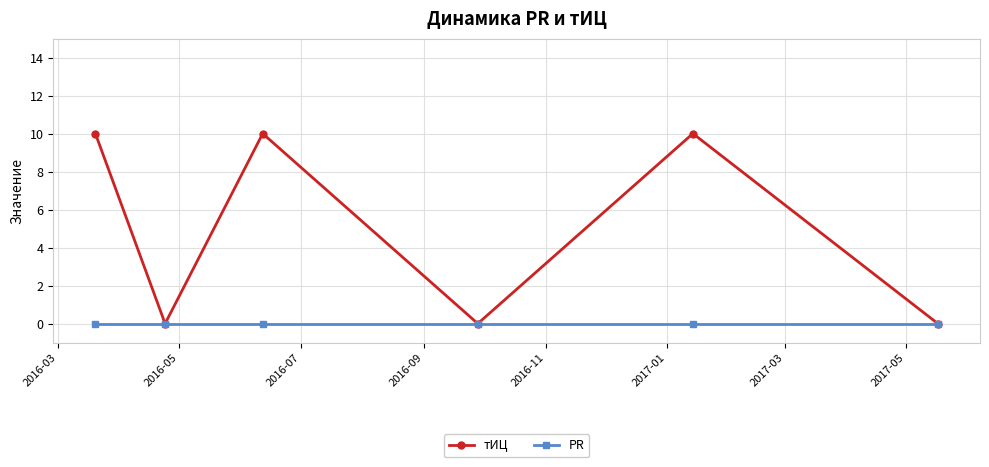

What is the greatest value displayed?

10